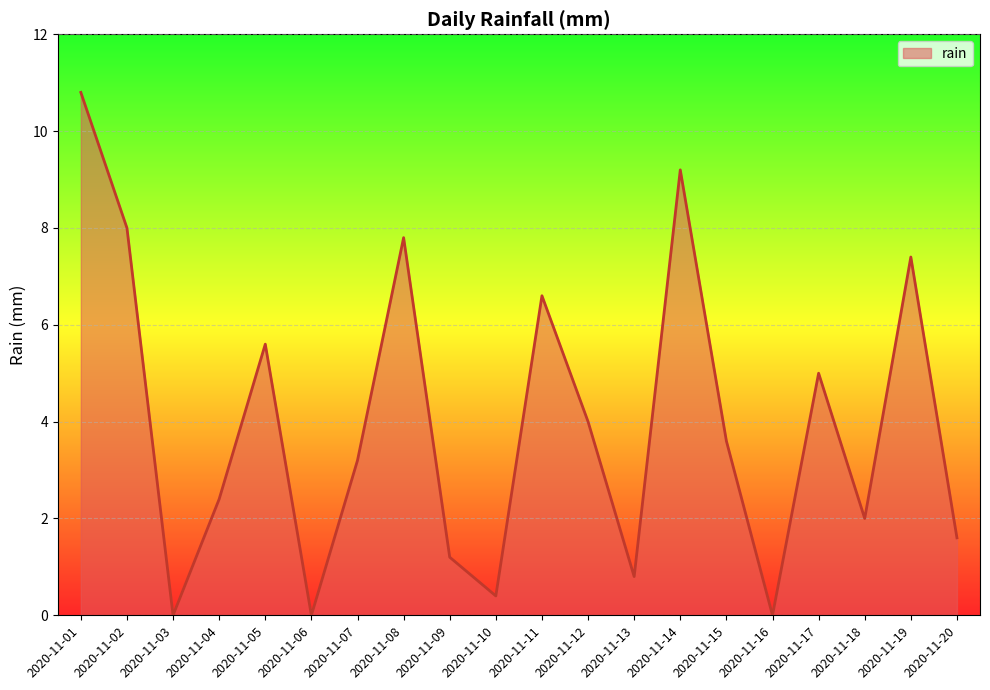

Where does the data first go above 3?

2020-11-01